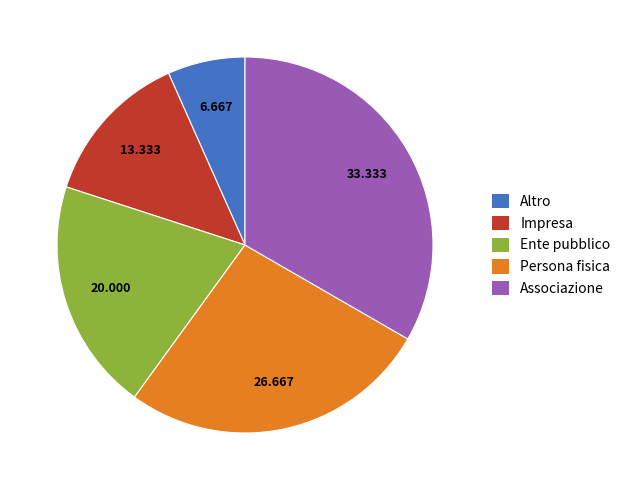

Count the number of slices in the pie.

5